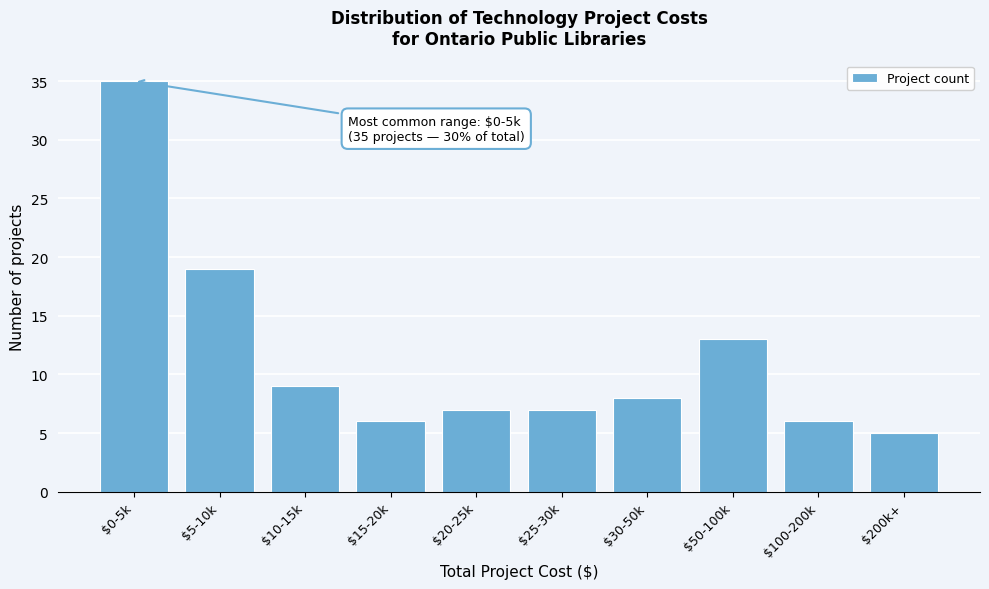

Reading left to right, list all the values displayed in this chart.

35	19	9	6	7	7	8	13	6	5